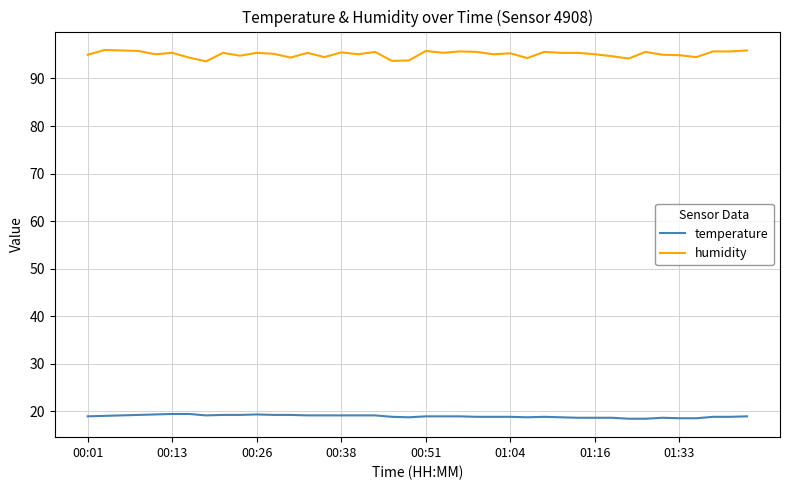

Which series has the largest total across all categories?

humidity